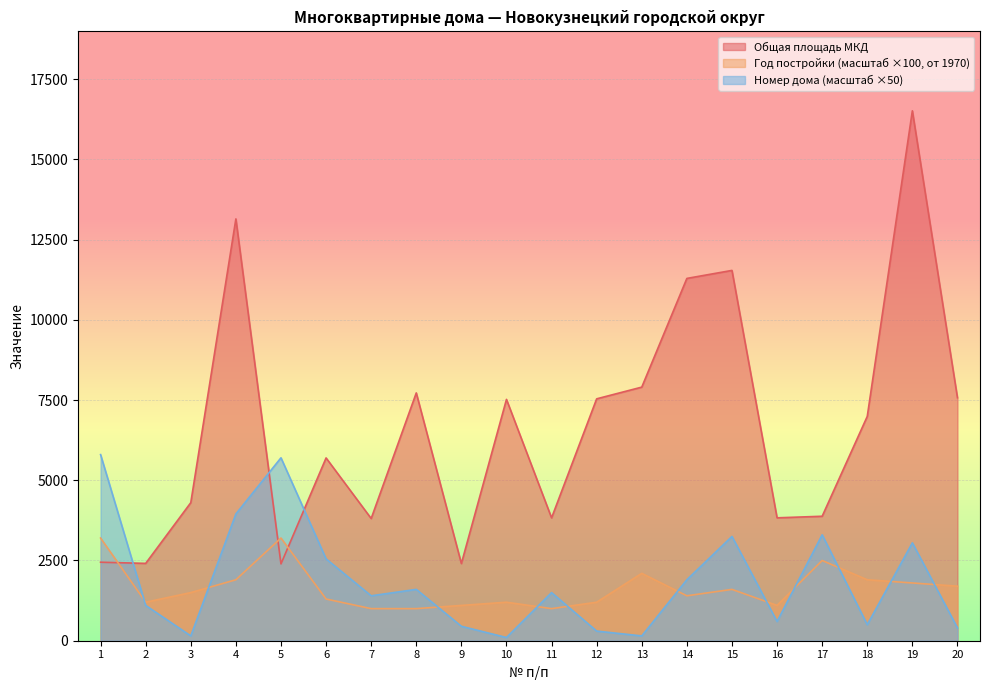

True or false: Номер дома has a value of 813.7 at 18.

False